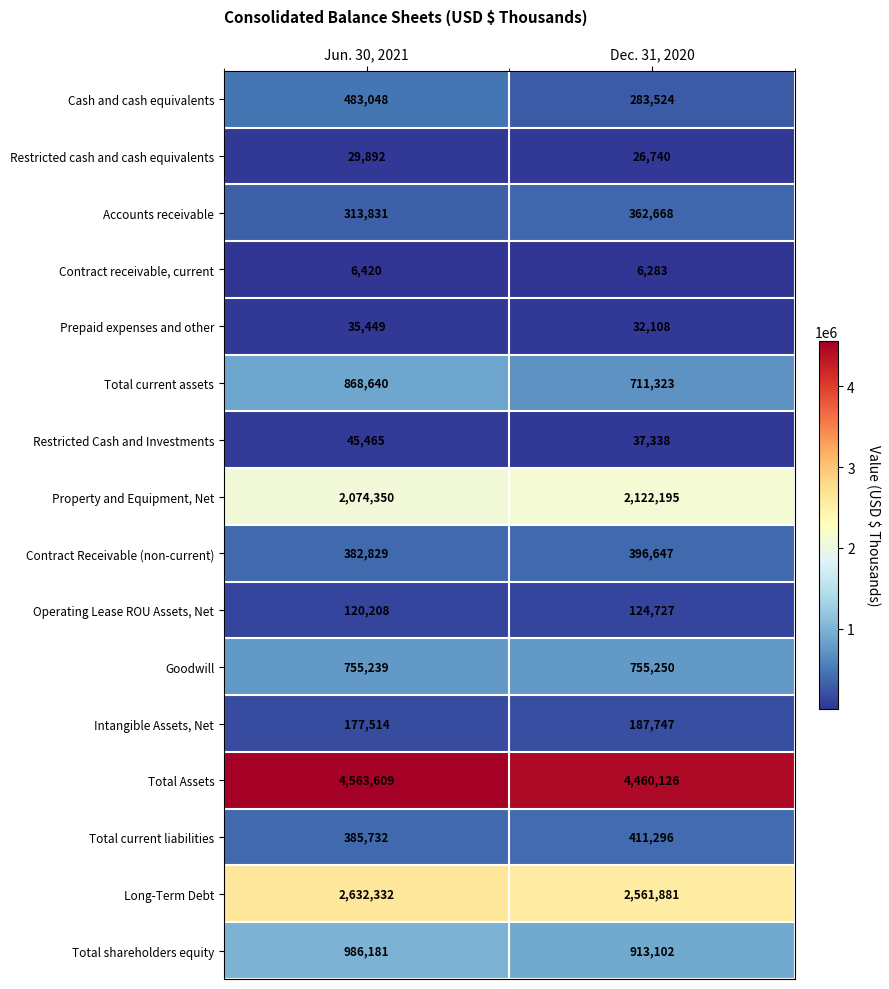

Which series has the largest total across all categories?

Total Assets